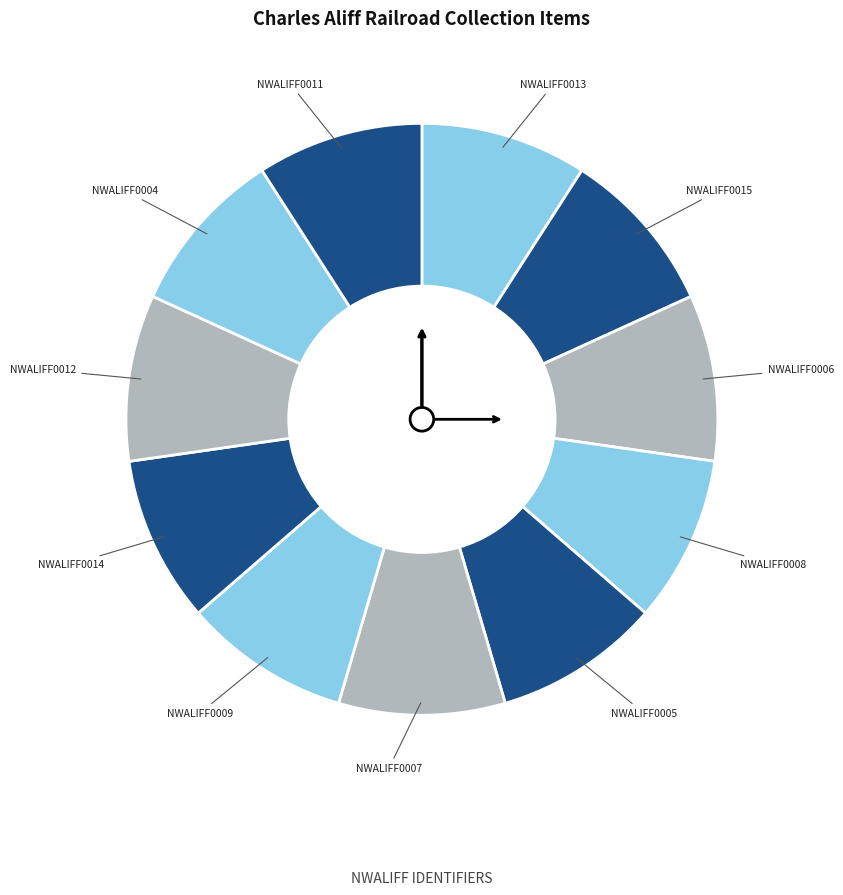

Combined, do NWALIFF0012 and NWALIFF0008 account for over 50%?

No